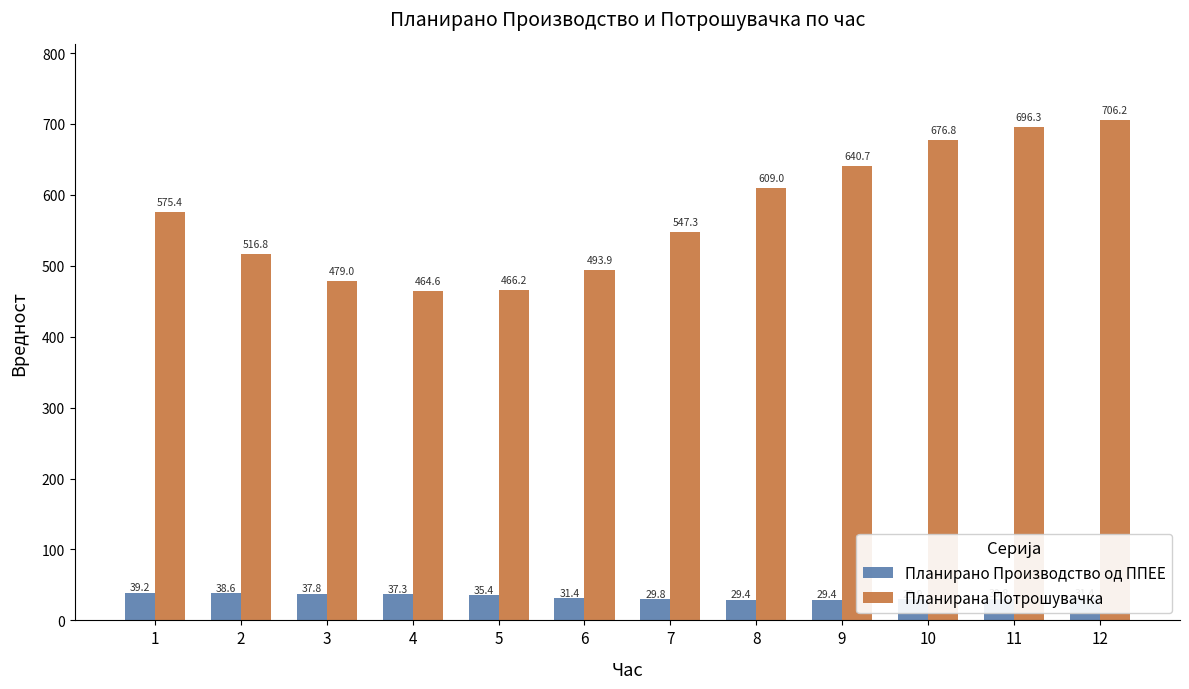

The value of Планирана Потрошувачка at 5 is 466.2. True or false?

True